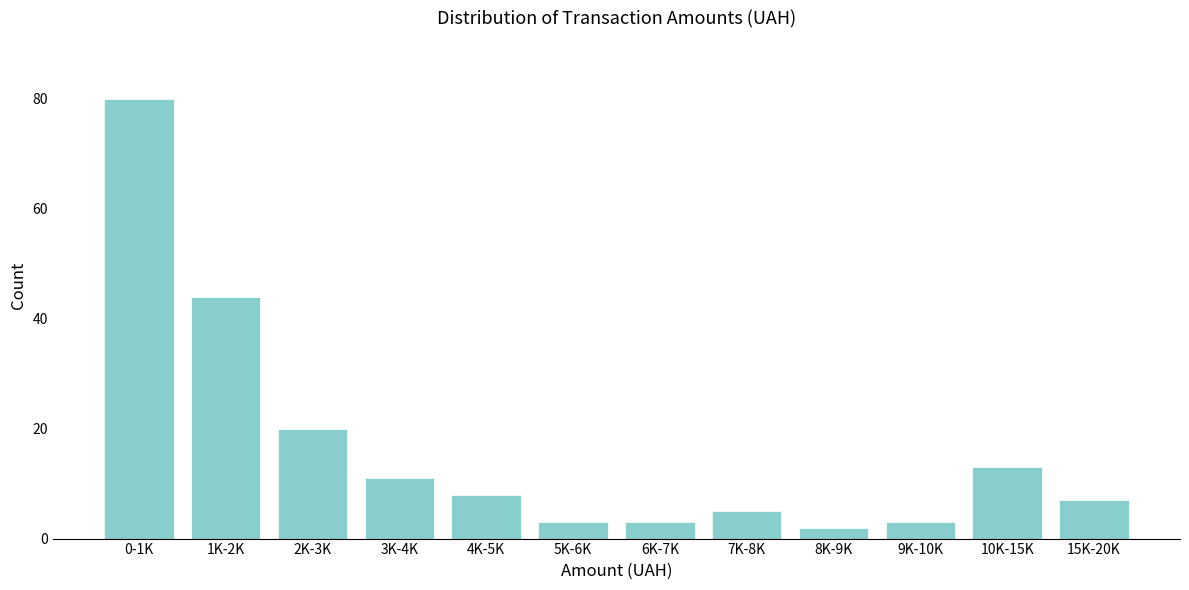

Reading right to left, what are all the values shown in this chart?

15K-20K=7	10K-15K=13	9K-10K=3	8K-9K=2	7K-8K=5	6K-7K=3	5K-6K=3	4K-5K=8	3K-4K=11	2K-3K=20	1K-2K=44	0-1K=80